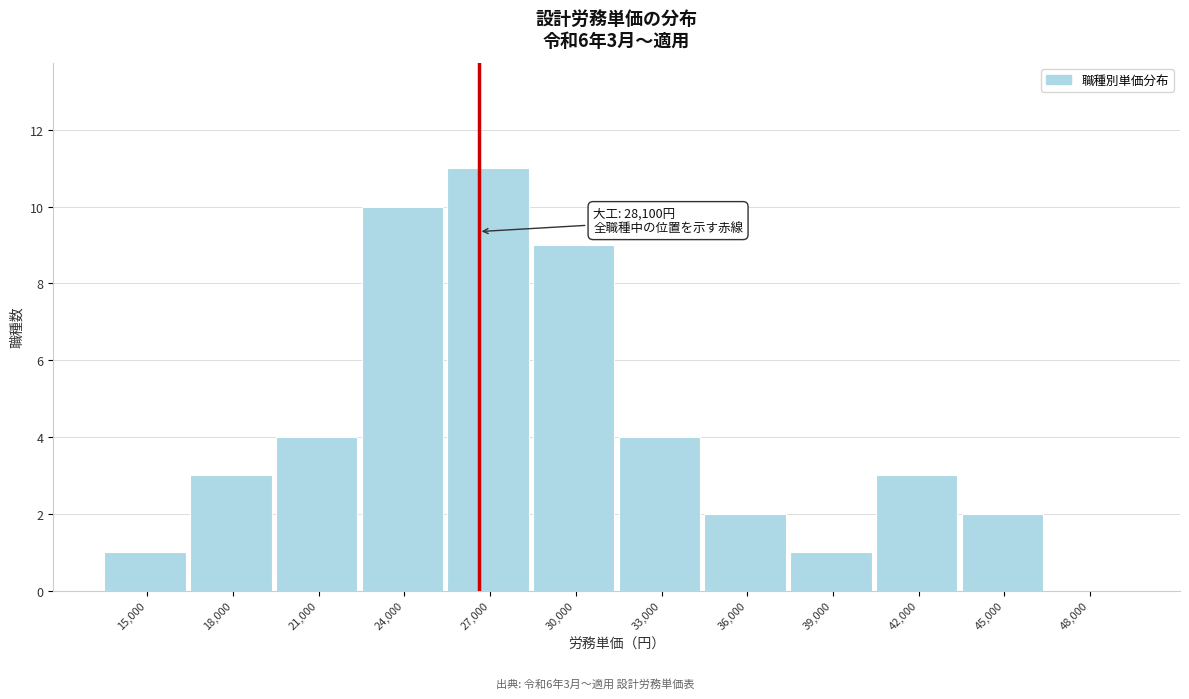

Reading left to right, transcribe all the data shown in this chart.

15,000=1	18,000=3	21,000=4	24,000=10	27,000=11	30,000=9	33,000=4	36,000=2	39,000=1	42,000=3	45,000=2	48,000=0